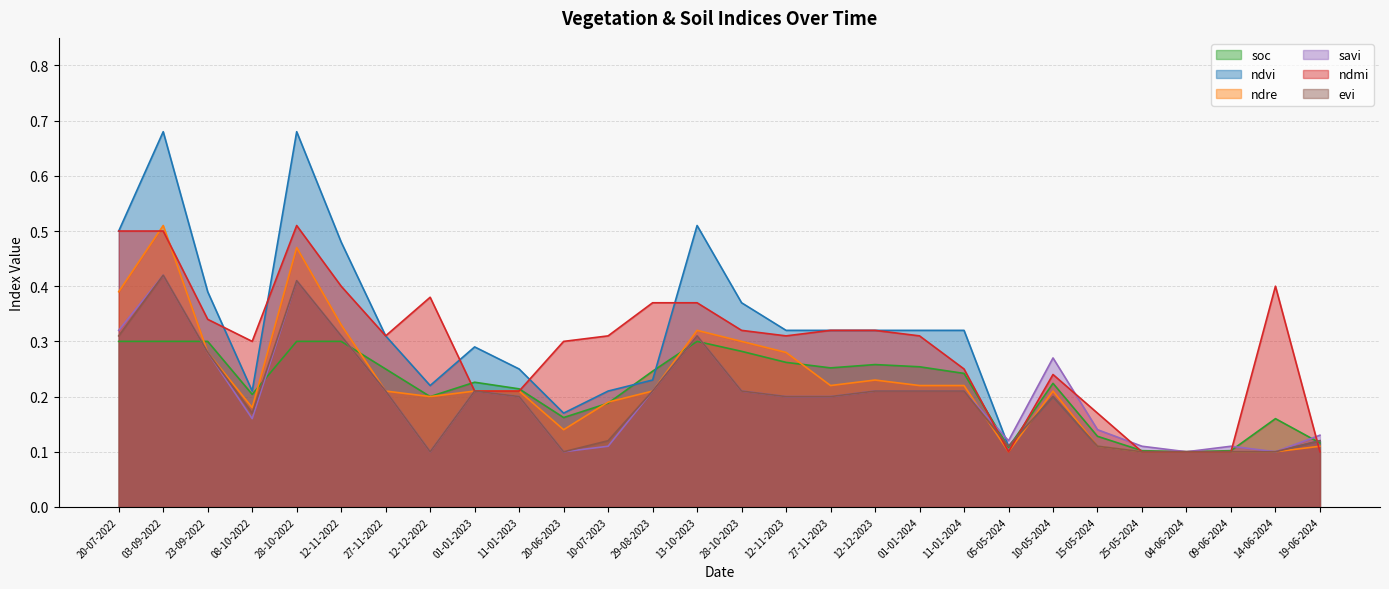

What is the greatest value displayed?

0.7